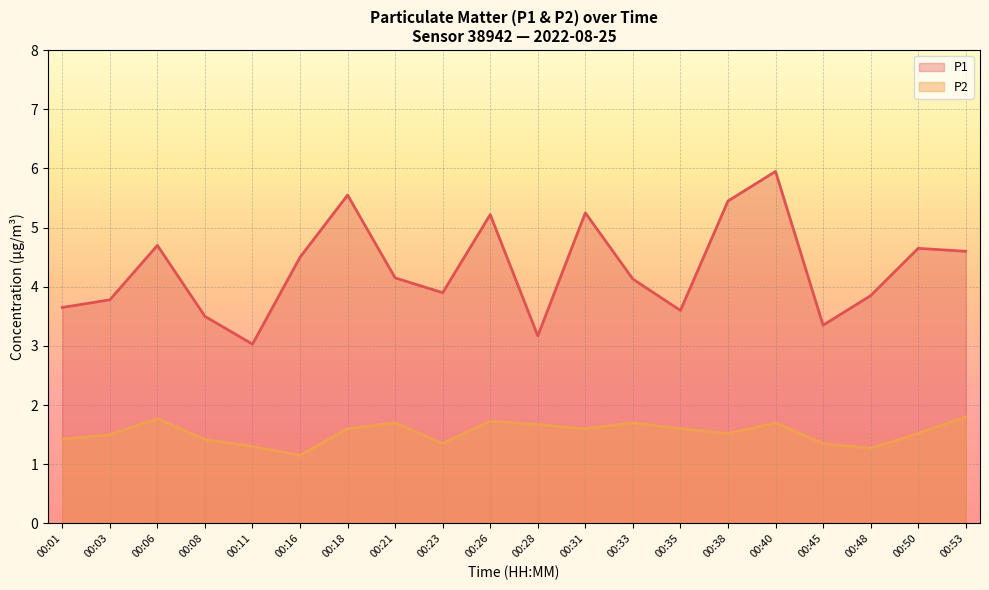

What is the difference between the second highest and minimum values in the P1 series?

2.5